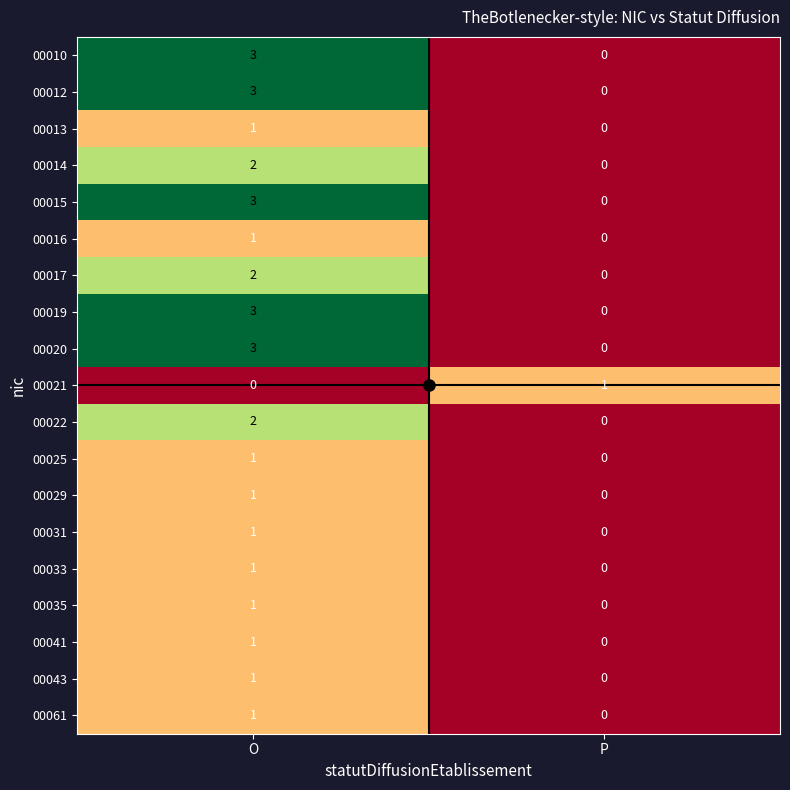

At which category is the sum across all series the highest?

O